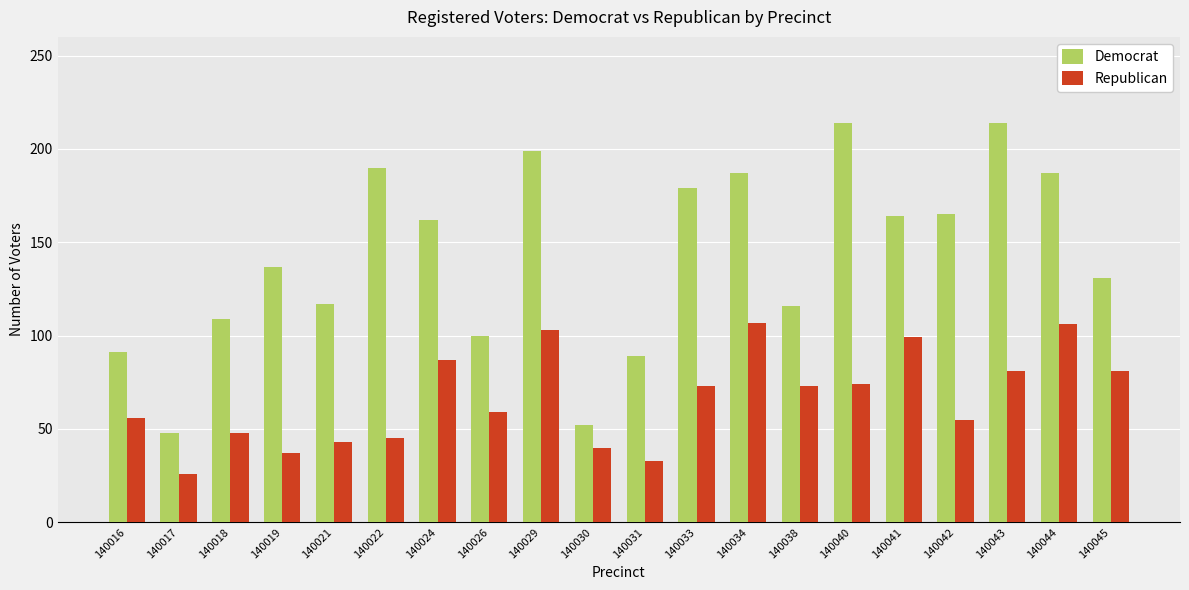

Read the Democrat value at 140026.

100